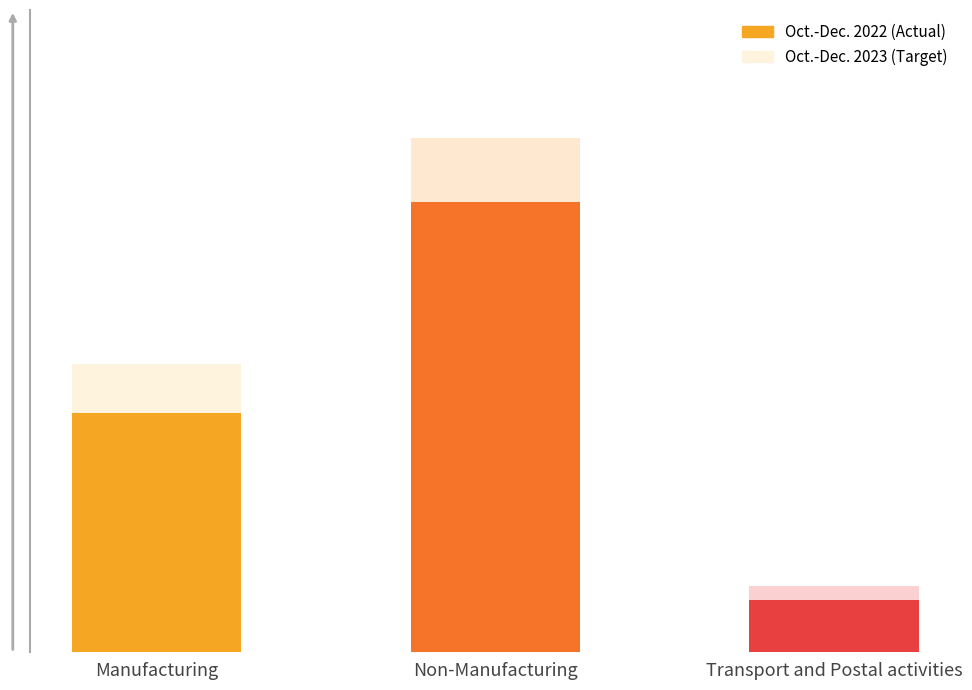

Are the bars grouped side by side (vs. stacked)?

Yes